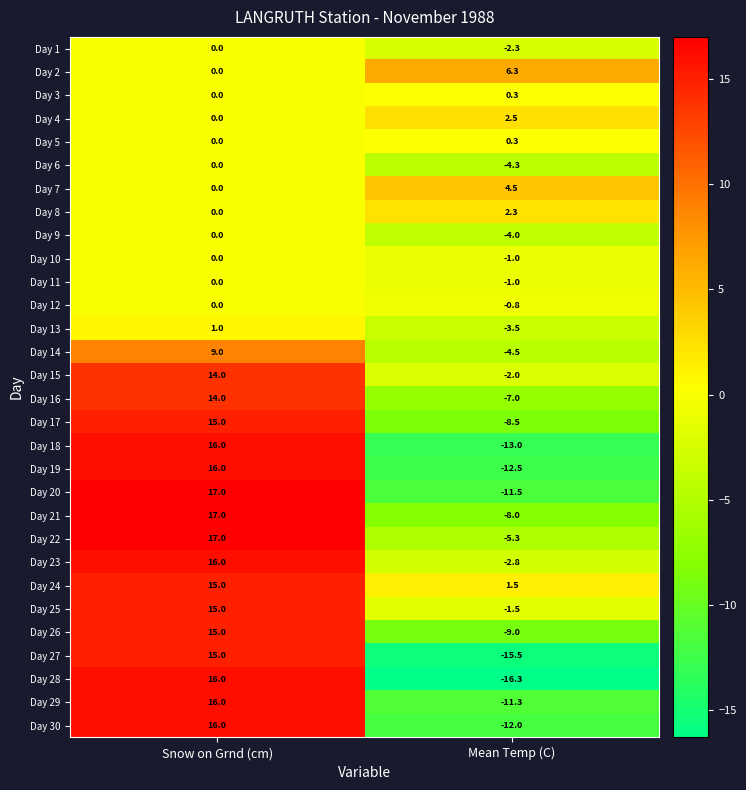

At which category is the sum across all series the highest?

Snow on Grnd (cm)